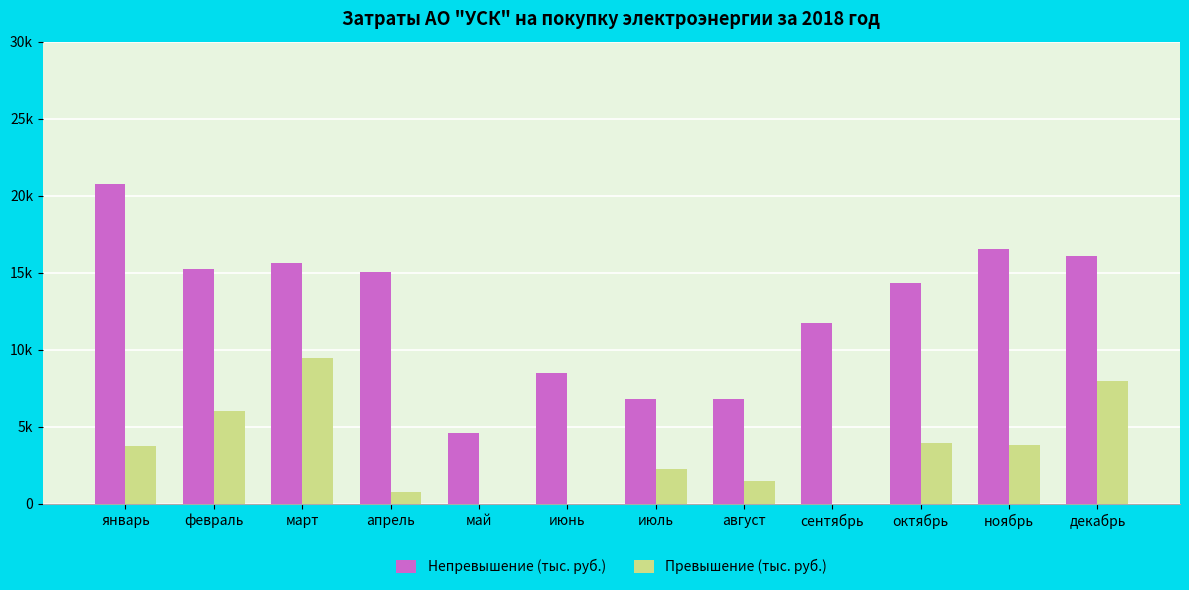

Between февраль and июнь, which series saw the biggest shift?

Непревышение (тыс. руб.)